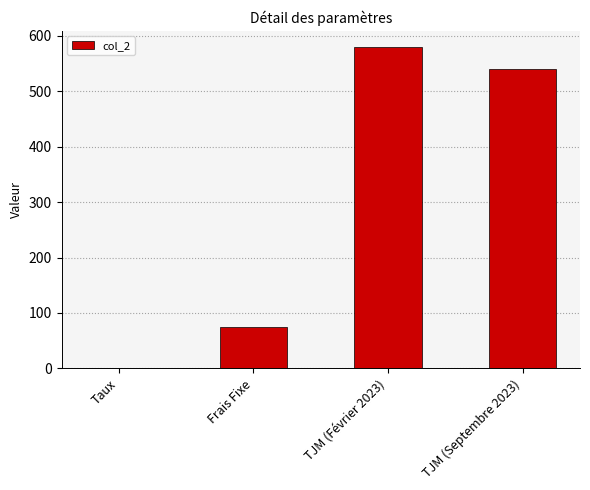

Reading left to right, transcribe all the data shown in this chart.

0.1	75.0	580.0	540.0